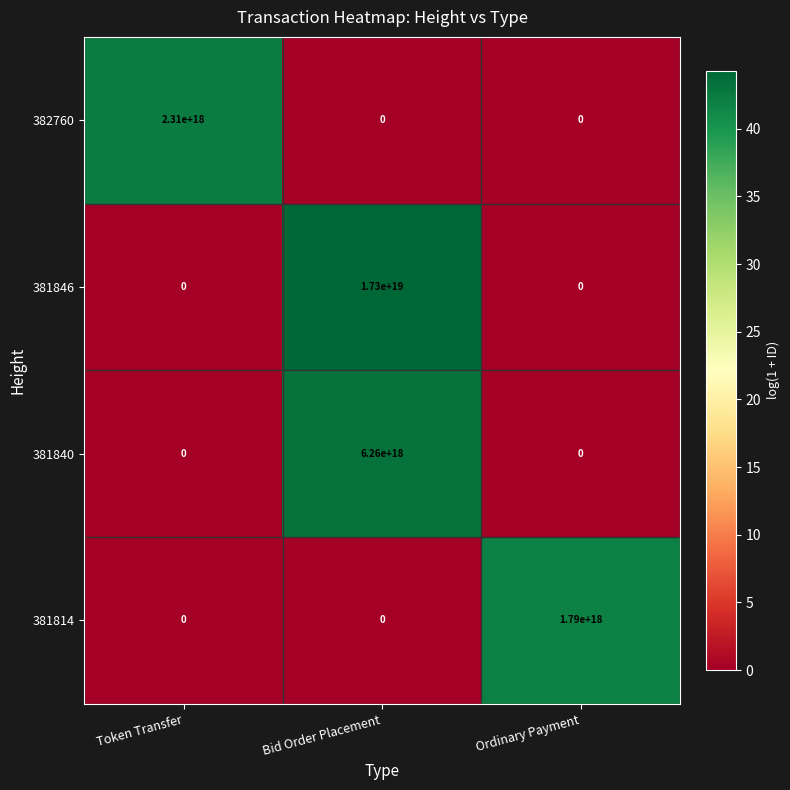

Which series has the largest total across all categories?

381846